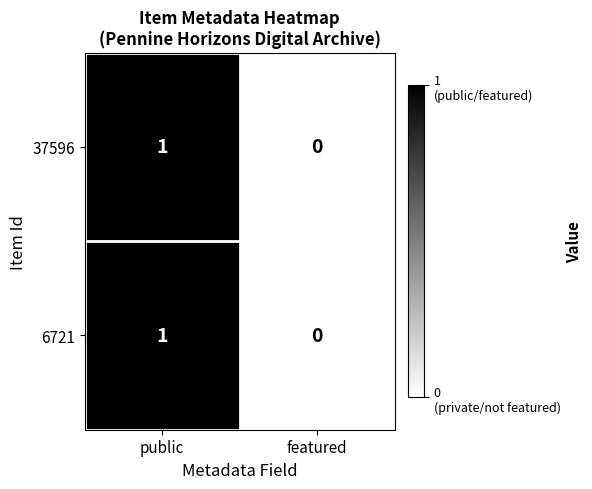

Where is 6721 nearest to the value 0?

featured